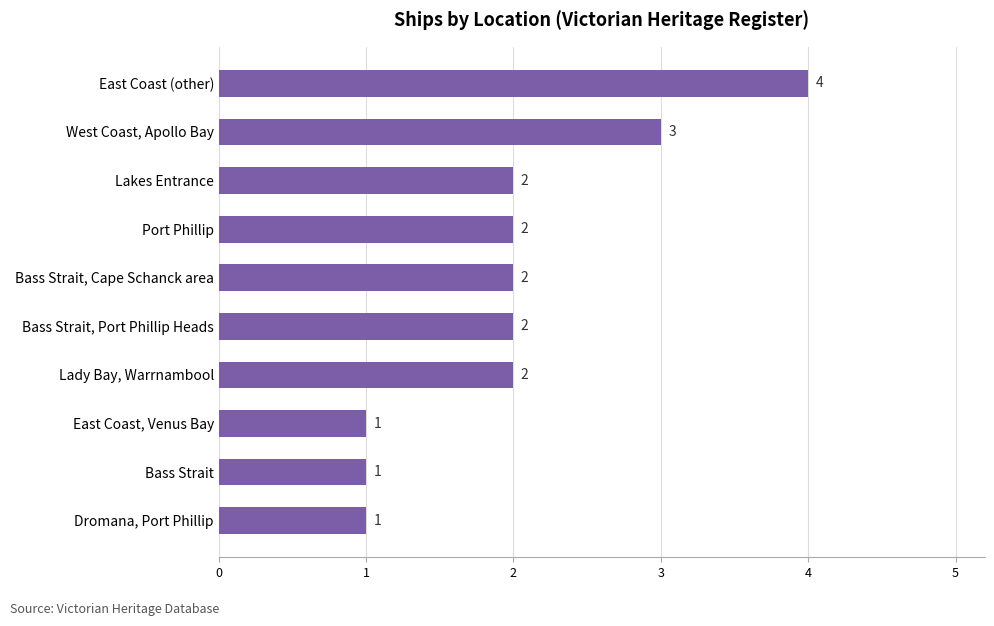

Approximately how many times larger is the value at Bass Strait, Cape Schanck area compared to Bass Strait, Port Phillip Heads?

1.0